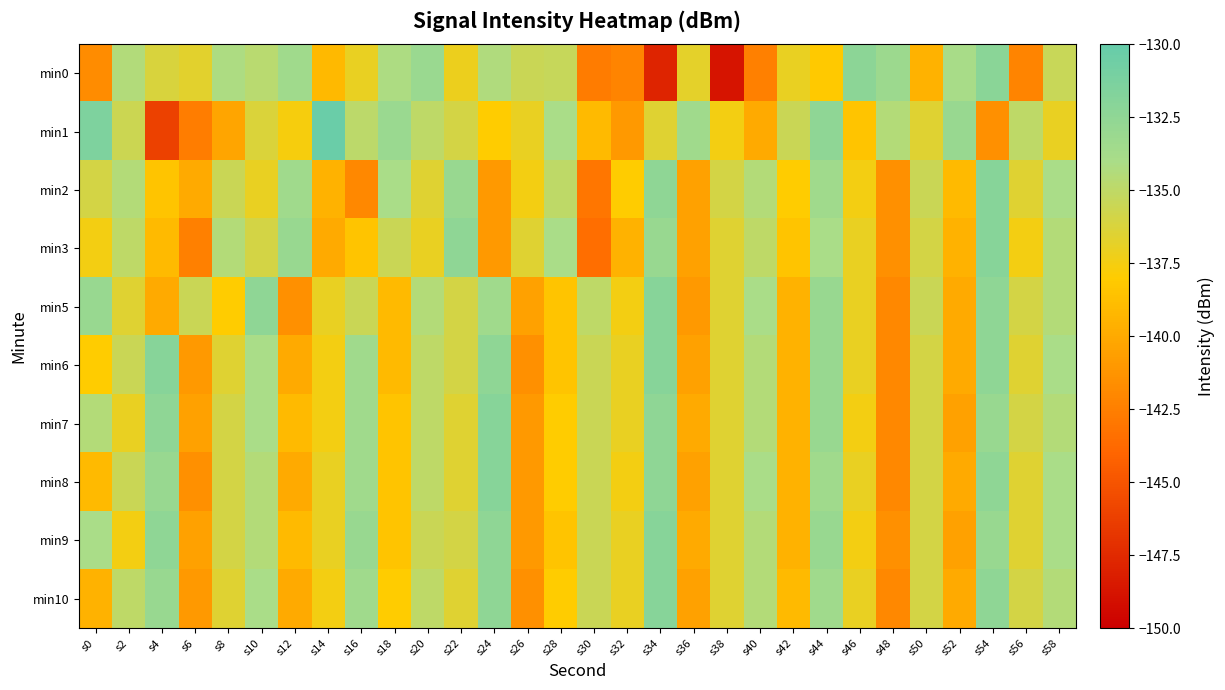

Reading left to right, transcribe all the data shown in this chart.

min0: s0=-141.7	s2=-134.4	s4=-136.2	s6=-136.6	s8=-134.2	s10=-134.7	s12=-133.5	s14=-139.1	s16=-137.0	s18=-134.2	s20=-133.1	s22=-137.1	s24=-134.4	s26=-135.5	s28=-135.3	s30=-142.7	s32=-142.2	s34=-147.8	s36=-136.8	s38=-148.8	s40=-142.5	s42=-137.0	s44=-138.1	s46=-132.3	s48=-133.2	s50=-139.5	s52=-134.0	s54=-132.2	s56=-142.2	s58=-135.5
min1: s0=-131.4	s2=-135.6	s4=-146.2	s6=-142.6	s8=-140.2	s10=-136.3	s12=-137.6	s14=-130.3	s16=-134.9	s18=-133.1	s20=-135.0	s22=-136.0	s24=-138.0	s26=-137.0	s28=-134.0	s30=-139.0	s32=-141.0	s34=-136.5	s36=-133.5	s38=-137.5	s40=-140.0	s42=-135.5	s44=-132.5	s46=-138.5	s48=-134.5	s50=-136.5	s52=-133.0	s54=-141.5	s56=-135.0	s58=-137.0
min2: s0=-136.0	s2=-134.5	s4=-138.5	s6=-140.0	s8=-135.5	s10=-137.0	s12=-133.5	s14=-139.5	s16=-142.0	s18=-134.0	s20=-136.5	s22=-133.0	s24=-141.0	s26=-137.5	s28=-135.0	s30=-143.0	s32=-138.0	s34=-132.5	s36=-140.5	s38=-136.0	s40=-134.5	s42=-138.0	s44=-133.5	s46=-137.5	s48=-141.5	s50=-135.5	s52=-139.0	s54=-132.0	s56=-136.5	s58=-134.0
min3: s0=-137.5	s2=-135.0	s4=-139.0	s6=-142.5	s8=-134.5	s10=-136.0	s12=-133.0	s14=-140.0	s16=-138.5	s18=-135.5	s20=-137.0	s22=-132.5	s24=-141.0	s26=-136.5	s28=-134.0	s30=-143.5	s32=-139.5	s34=-133.0	s36=-140.5	s38=-136.5	s40=-135.0	s42=-138.5	s44=-134.0	s46=-137.0	s48=-141.5	s50=-136.0	s52=-139.5	s54=-132.0	s56=-137.5	s58=-134.5
min5: s0=-133.0	s2=-136.5	s4=-140.0	s6=-135.5	s8=-138.0	s10=-132.5	s12=-141.5	s14=-137.0	s16=-135.5	s18=-139.0	s20=-134.5	s22=-136.0	s24=-133.5	s26=-140.5	s28=-138.5	s30=-135.0	s32=-137.5	s34=-132.0	s36=-141.0	s38=-136.5	s40=-134.0	s42=-139.5	s44=-133.0	s46=-137.0	s48=-142.0	s50=-135.5	s52=-140.0	s54=-132.5	s56=-136.0	s58=-134.5
min6: s0=-138.0	s2=-135.5	s4=-132.0	s6=-141.0	s8=-136.5	s10=-134.0	s12=-140.0	s14=-137.5	s16=-133.5	s18=-139.0	s20=-135.0	s22=-136.0	s24=-132.5	s26=-141.5	s28=-138.5	s30=-135.5	s32=-137.0	s34=-132.0	s36=-140.5	s38=-136.5	s40=-134.5	s42=-139.5	s44=-133.0	s46=-137.0	s48=-142.0	s50=-136.0	s52=-140.0	s54=-132.5	s56=-136.5	s58=-134.0
min7: s0=-134.5	s2=-137.0	s4=-132.5	s6=-140.5	s8=-136.0	s10=-134.0	s12=-139.0	s14=-137.5	s16=-133.5	s18=-138.5	s20=-135.0	s22=-136.5	s24=-132.0	s26=-141.0	s28=-138.0	s30=-135.5	s32=-137.0	s34=-132.5	s36=-140.0	s38=-136.5	s40=-134.5	s42=-139.5	s44=-133.0	s46=-137.5	s48=-142.0	s50=-136.0	s52=-140.5	s54=-133.0	s56=-136.0	s58=-134.5
min8: s0=-139.0	s2=-135.5	s4=-133.0	s6=-141.5	s8=-136.0	s10=-134.5	s12=-140.0	s14=-137.0	s16=-133.5	s18=-138.5	s20=-135.0	s22=-136.5	s24=-132.0	s26=-141.0	s28=-138.0	s30=-135.5	s32=-137.5	s34=-132.5	s36=-140.5	s38=-136.5	s40=-134.0	s42=-139.5	s44=-133.5	s46=-137.0	s48=-142.0	s50=-136.0	s52=-140.0	s54=-132.5	s56=-136.5	s58=-134.0
min9: s0=-134.0	s2=-137.5	s4=-132.5	s6=-140.5	s8=-136.0	s10=-134.5	s12=-139.0	s14=-137.0	s16=-133.0	s18=-138.5	s20=-135.5	s22=-136.0	s24=-132.5	s26=-141.0	s28=-138.5	s30=-135.5	s32=-137.0	s34=-132.0	s36=-140.0	s38=-136.5	s40=-134.5	s42=-139.5	s44=-133.0	s46=-137.5	s48=-141.5	s50=-136.0	s52=-140.5	s54=-133.0	s56=-136.5	s58=-134.0
min10: s0=-139.5	s2=-135.0	s4=-133.0	s6=-141.0	s8=-136.5	s10=-134.0	s12=-140.0	s14=-137.5	s16=-133.5	s18=-138.0	s20=-135.0	s22=-136.5	s24=-132.5	s26=-141.5	s28=-138.0	s30=-135.5	s32=-137.0	s34=-132.0	s36=-140.5	s38=-136.5	s40=-134.5	s42=-139.0	s44=-133.5	s46=-137.0	s48=-142.0	s50=-136.0	s52=-140.0	s54=-132.5	s56=-136.0	s58=-134.5